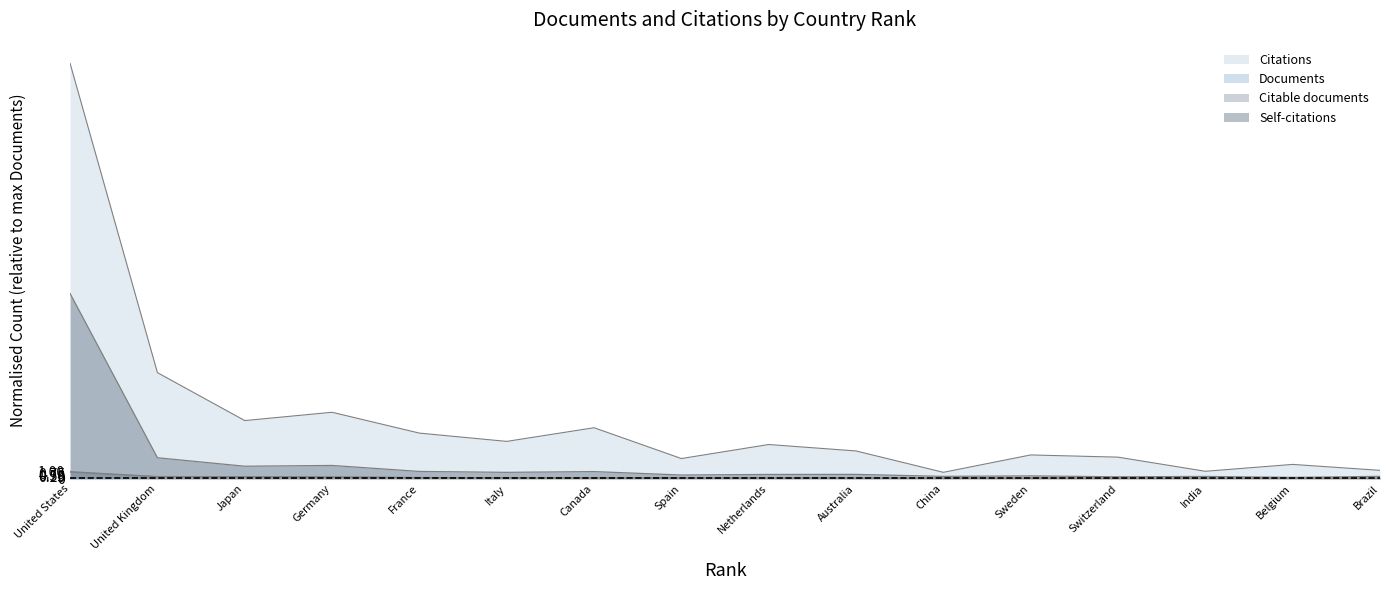

At how many categories does at least one series exceed 32?

1